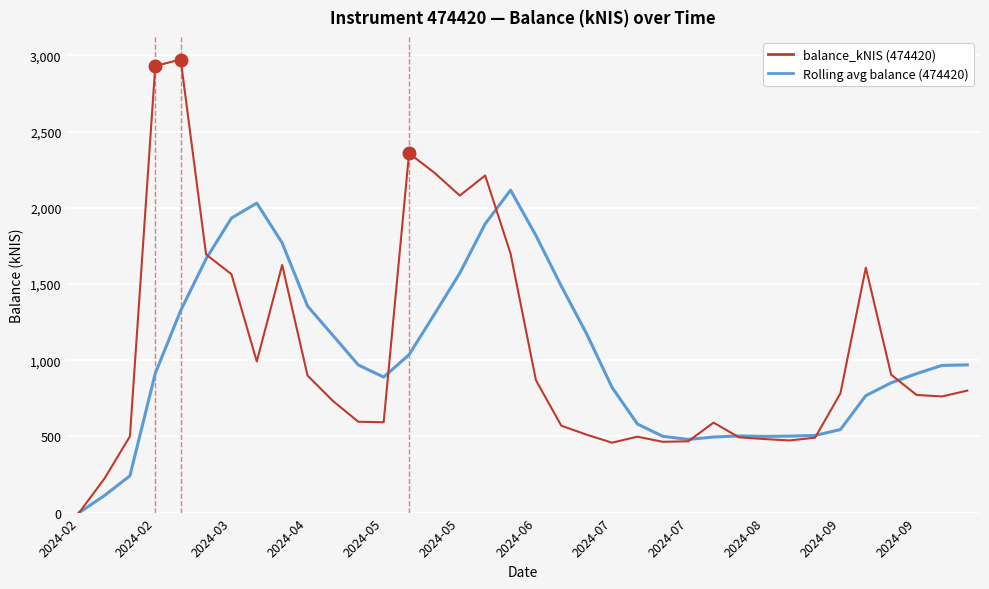

What is the difference between the maximum and minimum values in the Rolling avg balance (474420) series?

2115.7